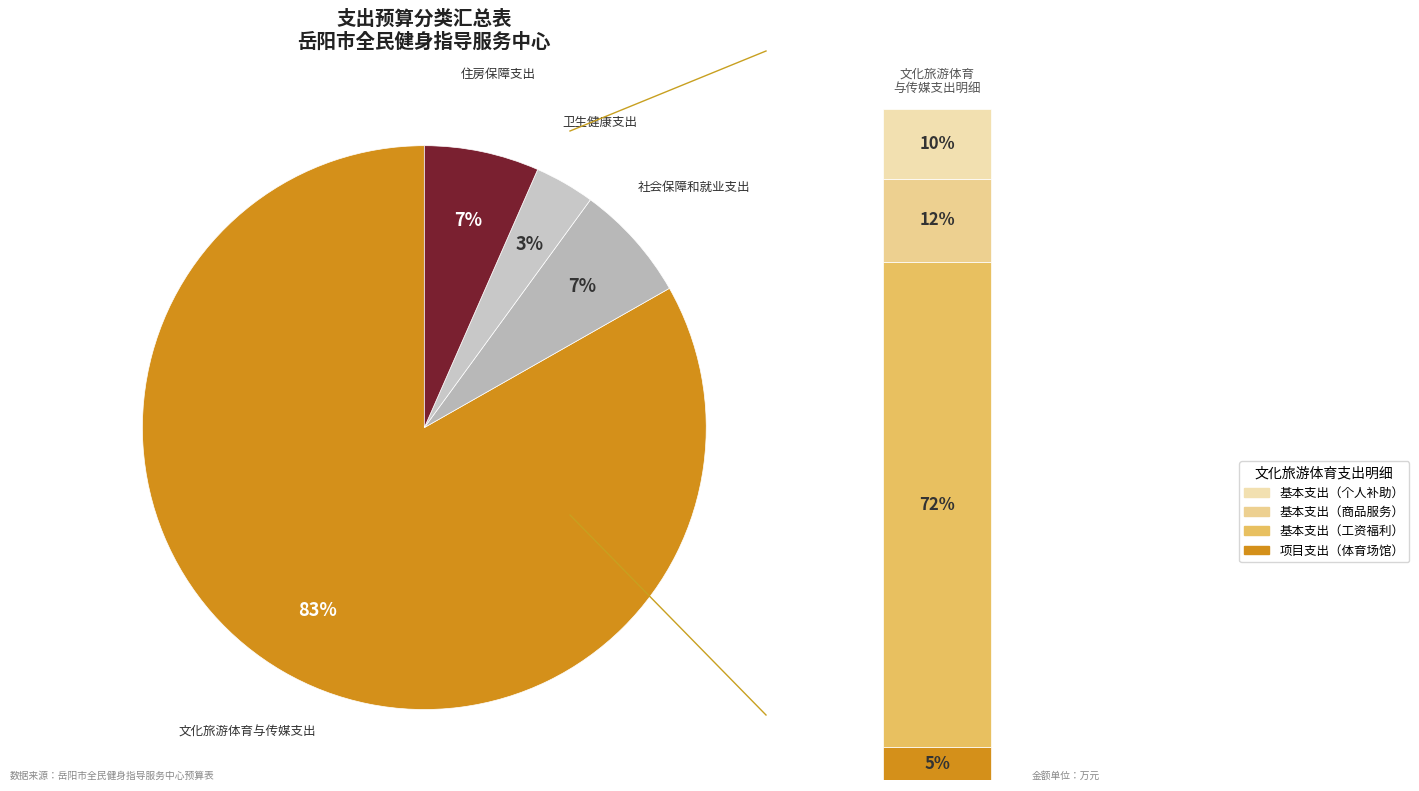

Which slice is the largest?

文化旅游体育与传媒支出